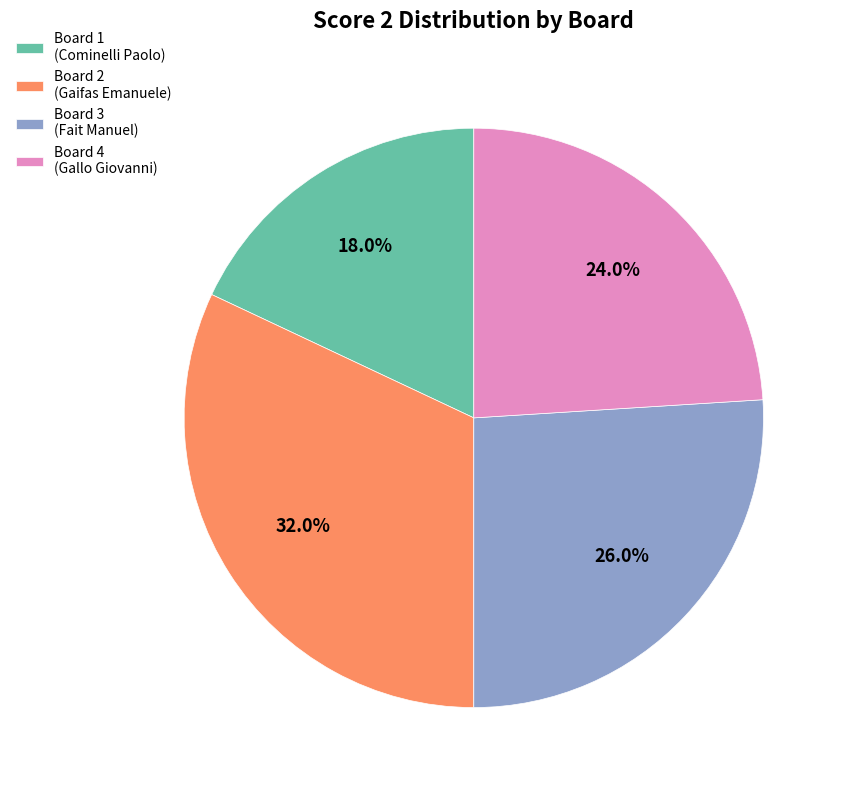

What percentage is NOT represented by Board 1?

82.0%